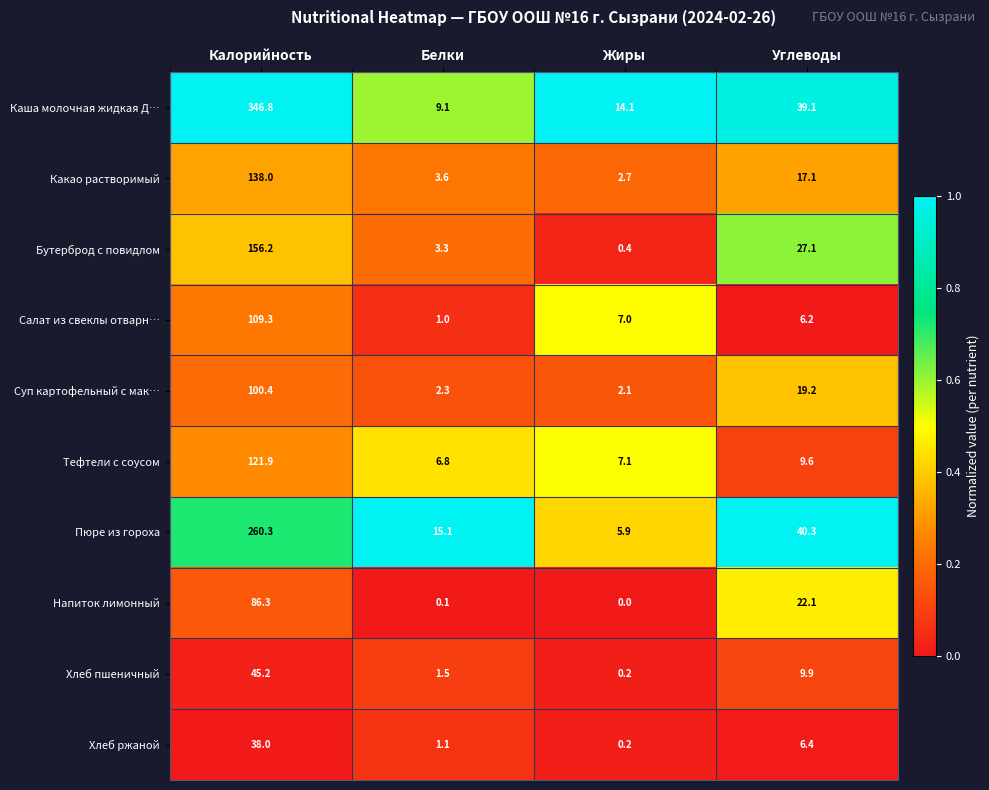

List the series in order of their peak value, highest first.

Каша молочная жидкая Д…, Пюре из гороха, Бутерброд с повидлом, Какао растворимый, Тефтели с соусом, Салат из свеклы отварн…, Суп картофельный с мак…, Напиток лимонный, Хлеб пшеничный, Хлеб ржаной